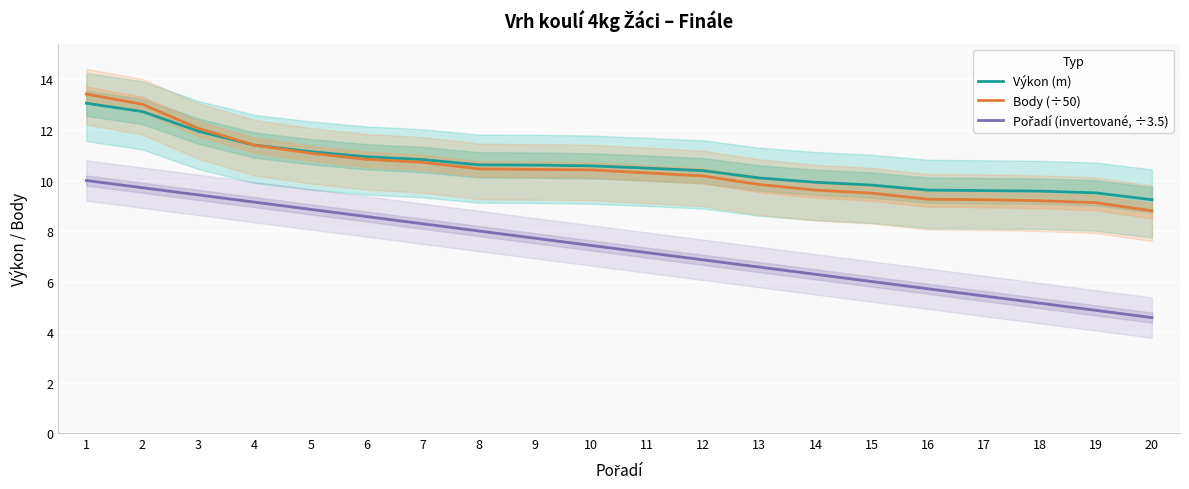

Which series has the largest total across all categories?

Výkon (m)